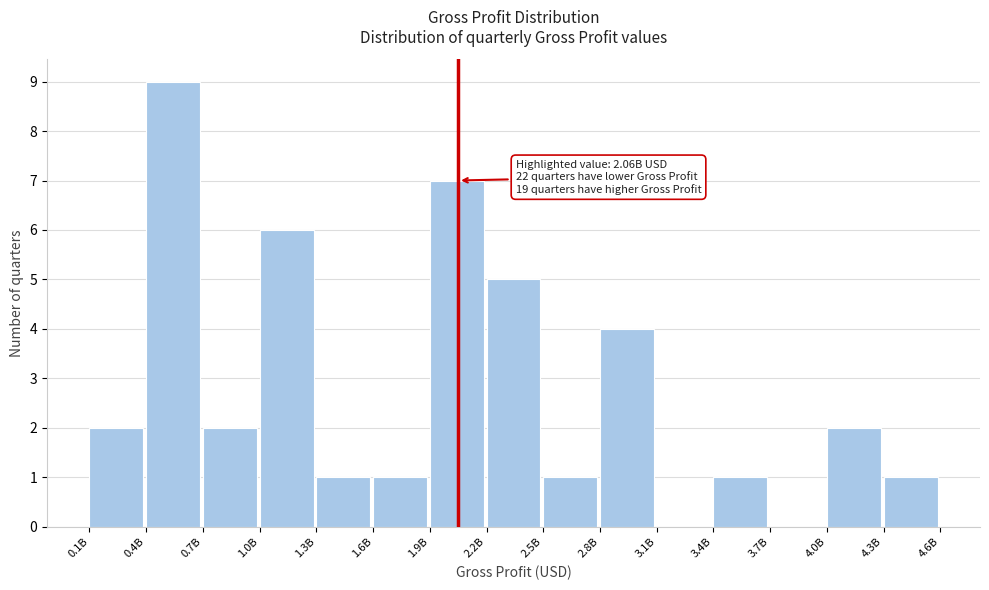

Reading left to right, transcribe all the data shown in this chart.

0.1B=2	0.4B=9	0.7B=2	1.0B=6	1.3B=1	1.6B=1	1.9B=7	2.2B=5	2.5B=1	2.8B=4	3.1B=0	3.4B=1	3.7B=0	4.0B=2	4.3B=1